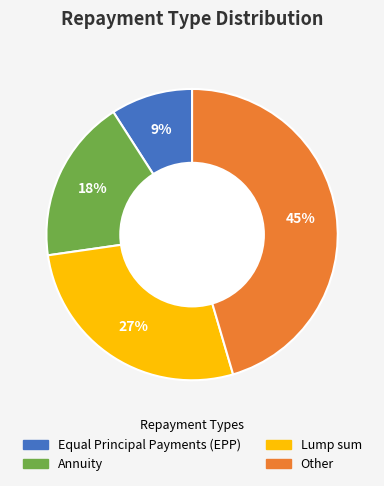

To the nearest percent, what portion does Equal Principal Payments (EPP) represent?

9%